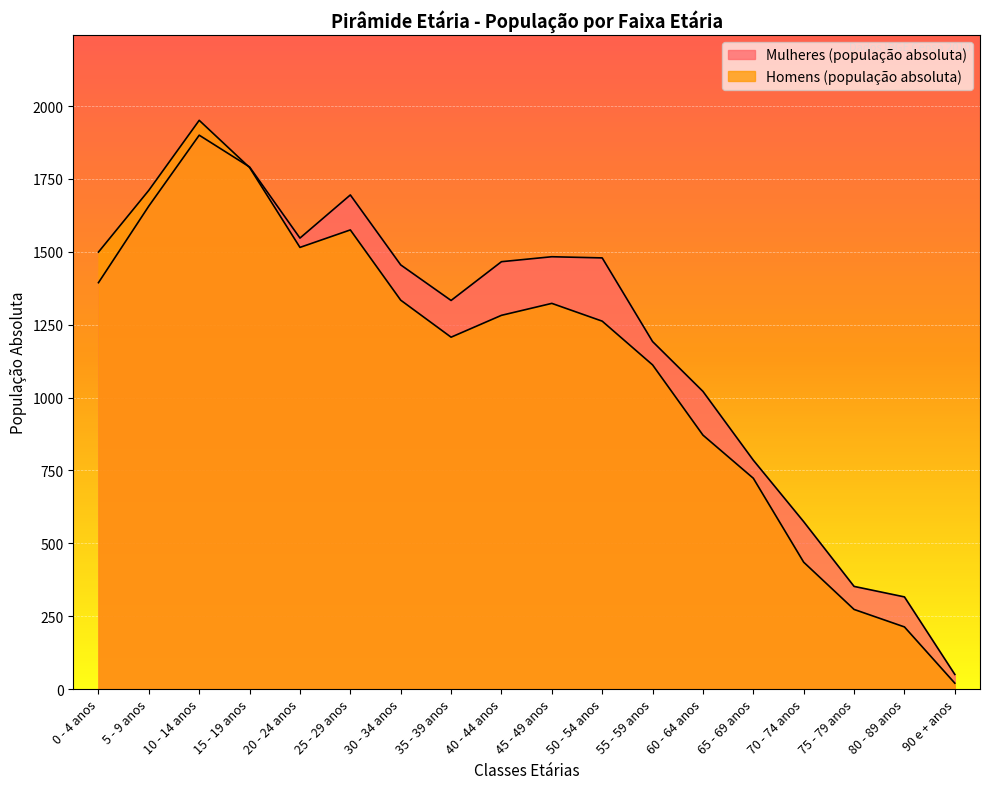

What is the label of the 1st point from the right?

90 e + anos